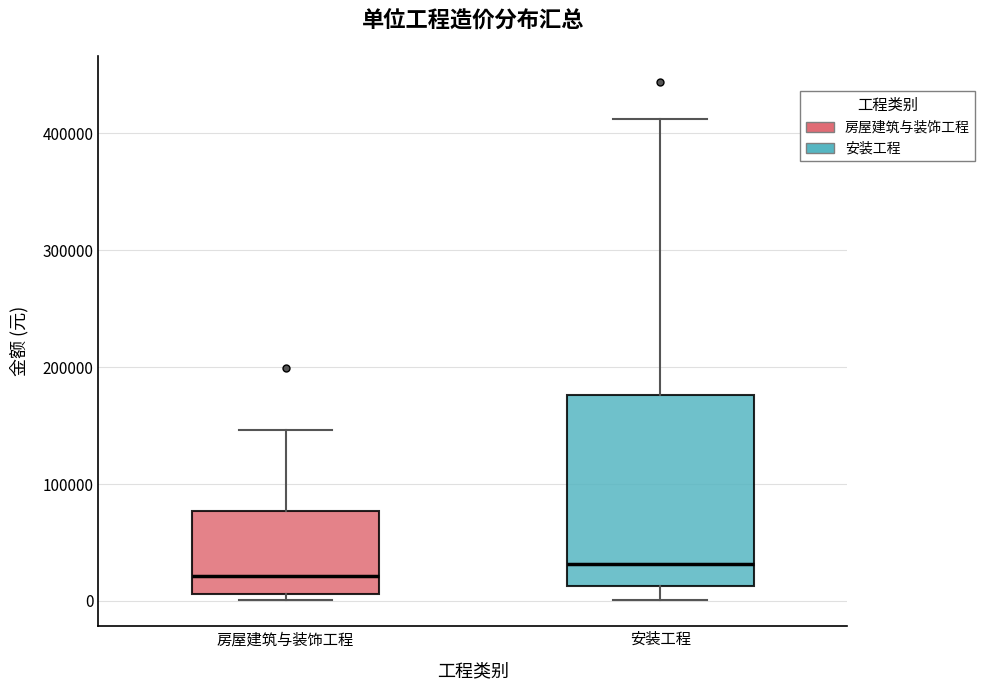

Which box's median line is the highest?

安装工程